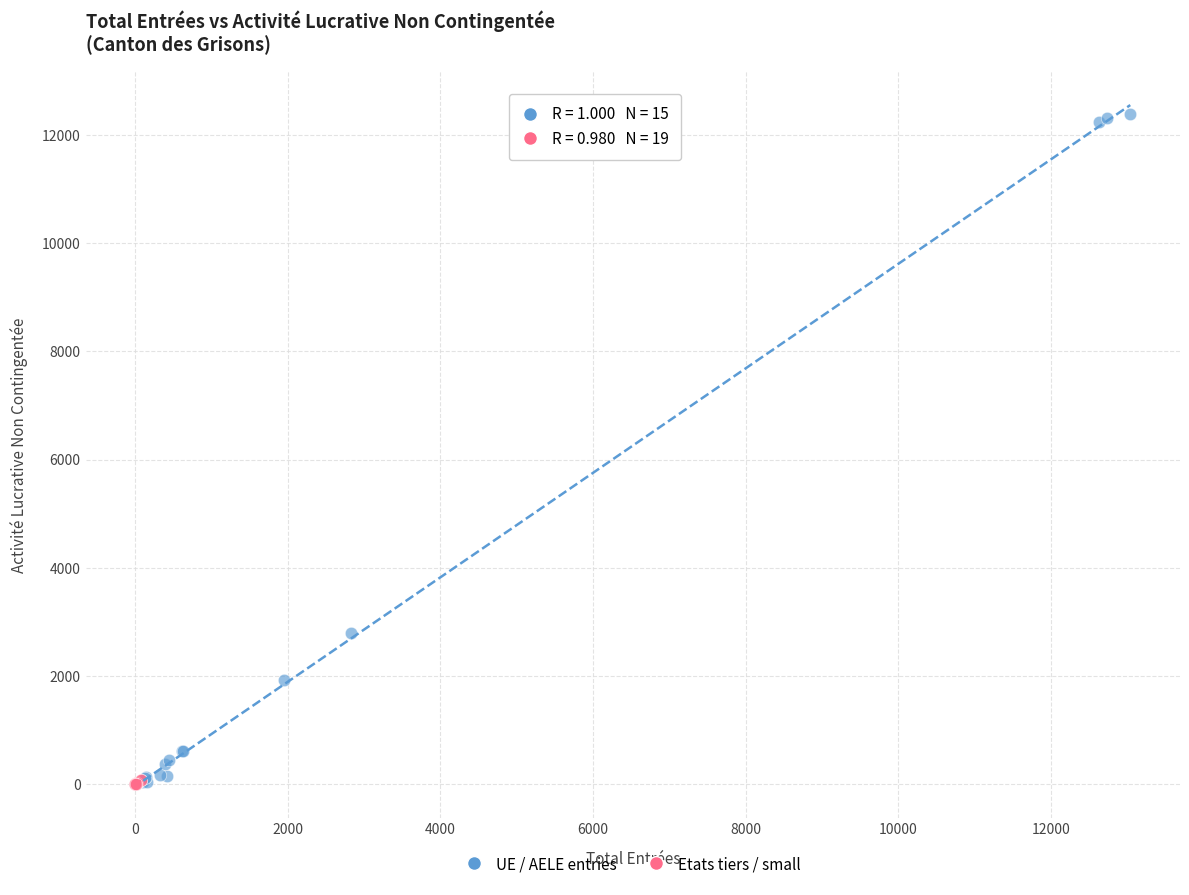

Which series has the largest Y range (max minus min)?

UE / AELE entries